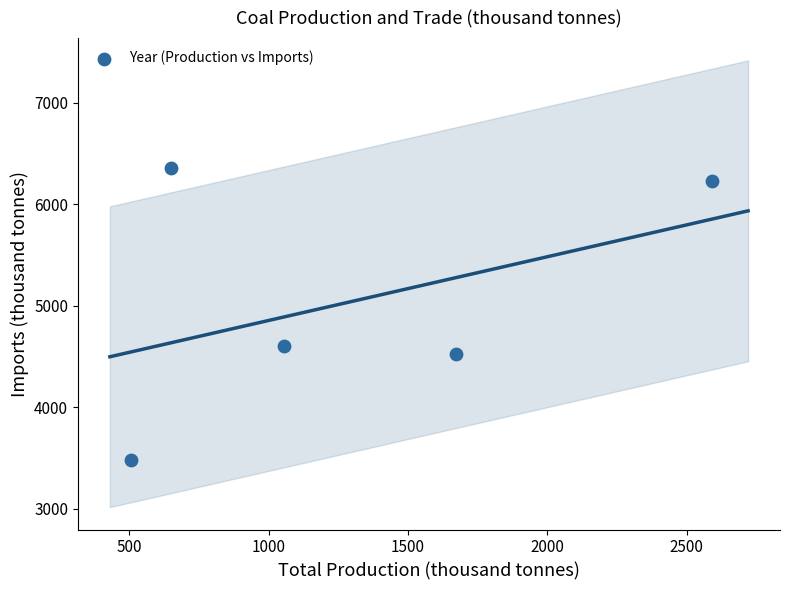

What is the range of Y values (max minus min)?

2877.5